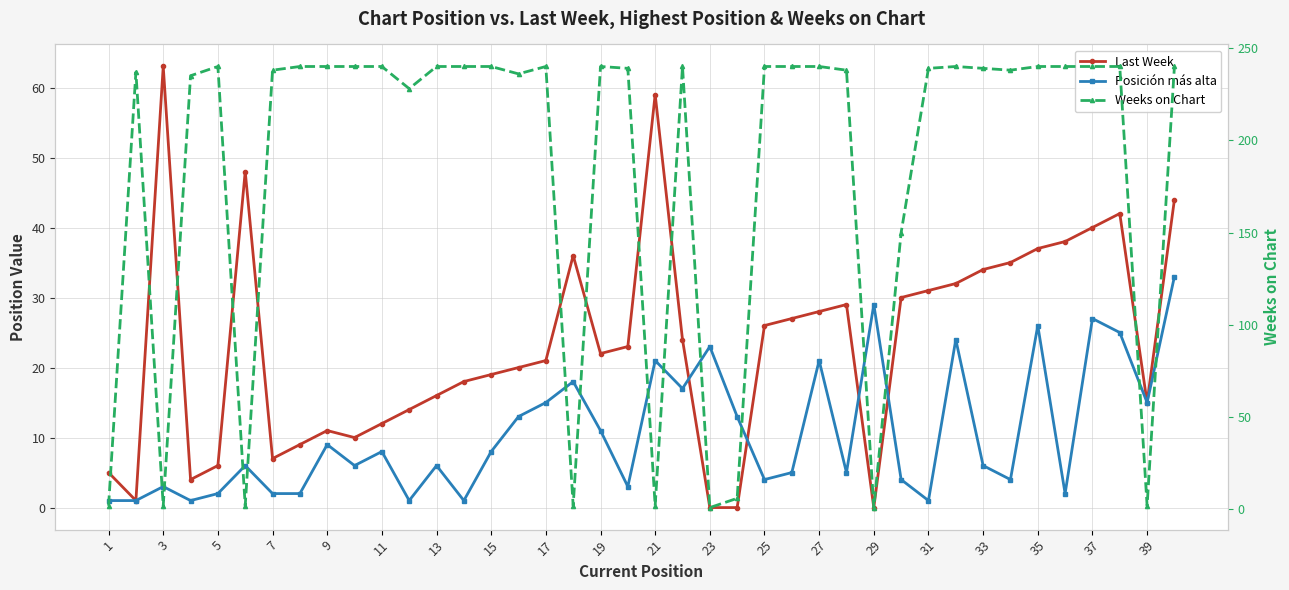

True or false: Weeks on Chart has a value of 240 at 19.

True